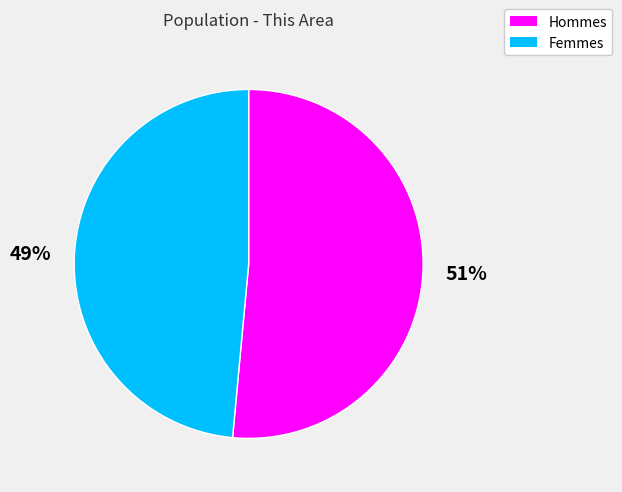

Rank the categories by value from highest to lowest.

Hommes, Femmes